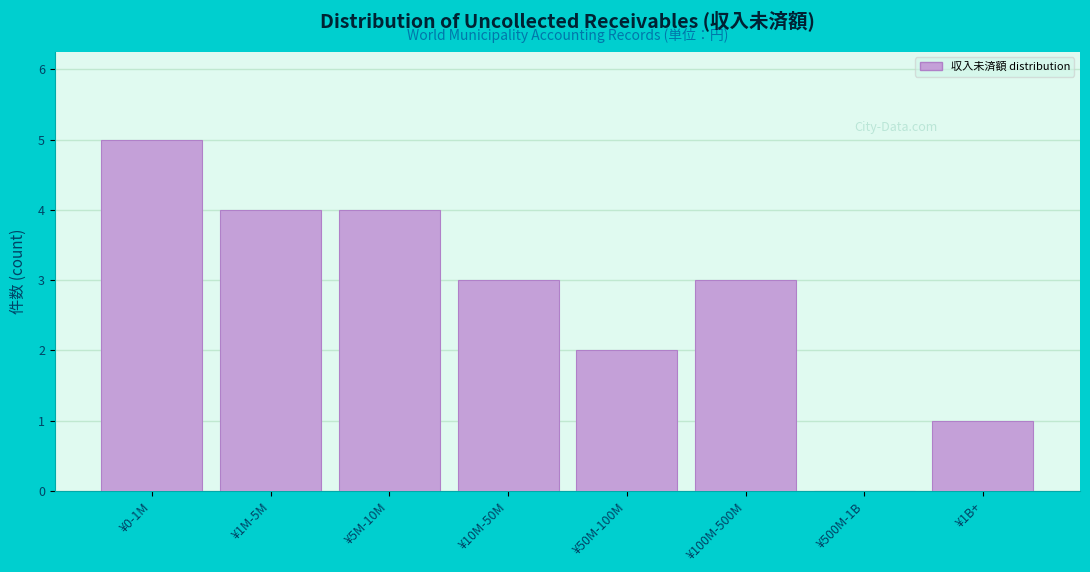

Reading left to right, transcribe all the data shown in this chart.

¥0-1M=5	¥1M-5M=4	¥5M-10M=4	¥10M-50M=3	¥50M-100M=2	¥100M-500M=3	¥500M-1B=0	¥1B+=1